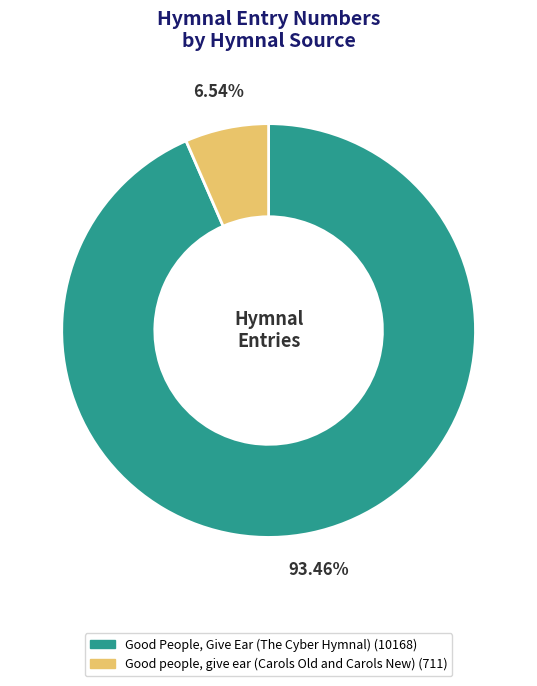

What percentage is the Good people, give ear (Carols Old and Carols New) slice, to the nearest percent?

7%